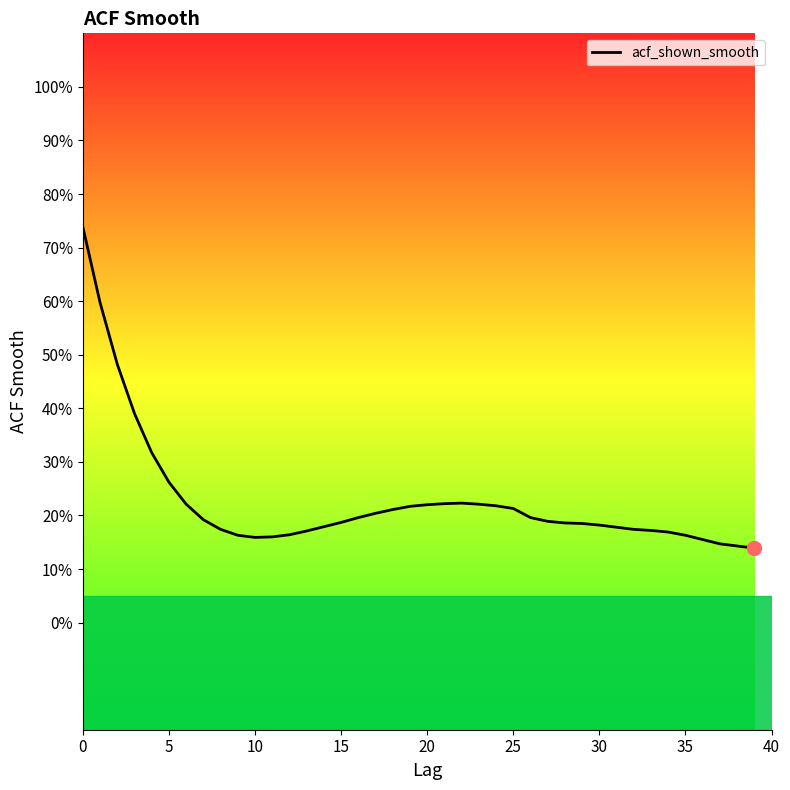

What is the sum of all values?

9.1